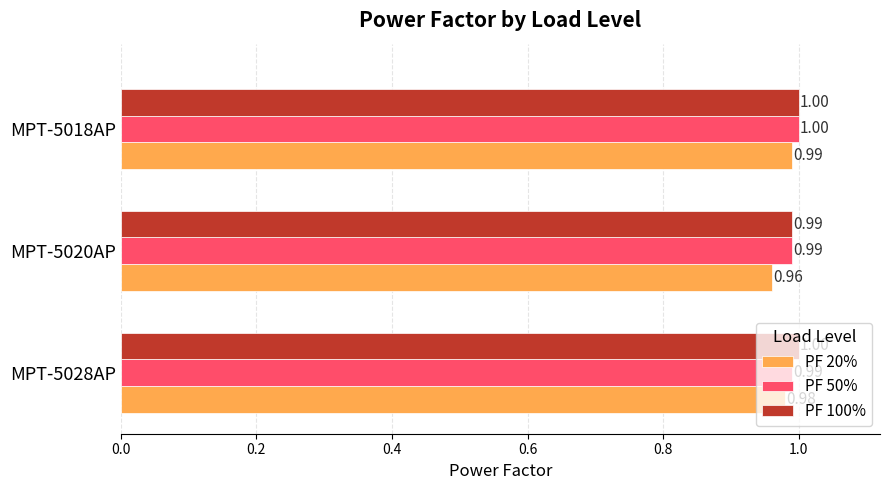

Which series has the largest total across all categories?

PF 100%